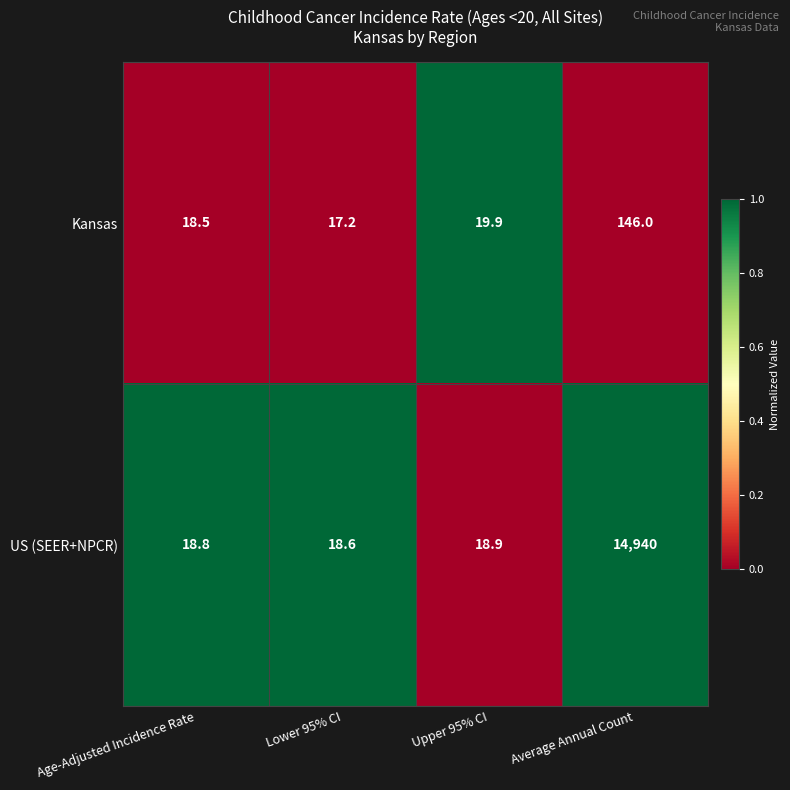

Reading left to right, extract all data points from this chart.

Kansas: 18.5	17.2	19.9	146.0
US (SEER+NPCR): 18.8	18.6	18.9	14940.0